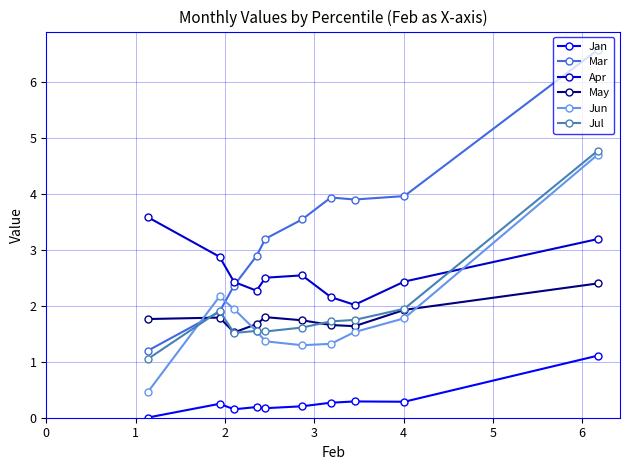

What is the average value of the May series?

1.8